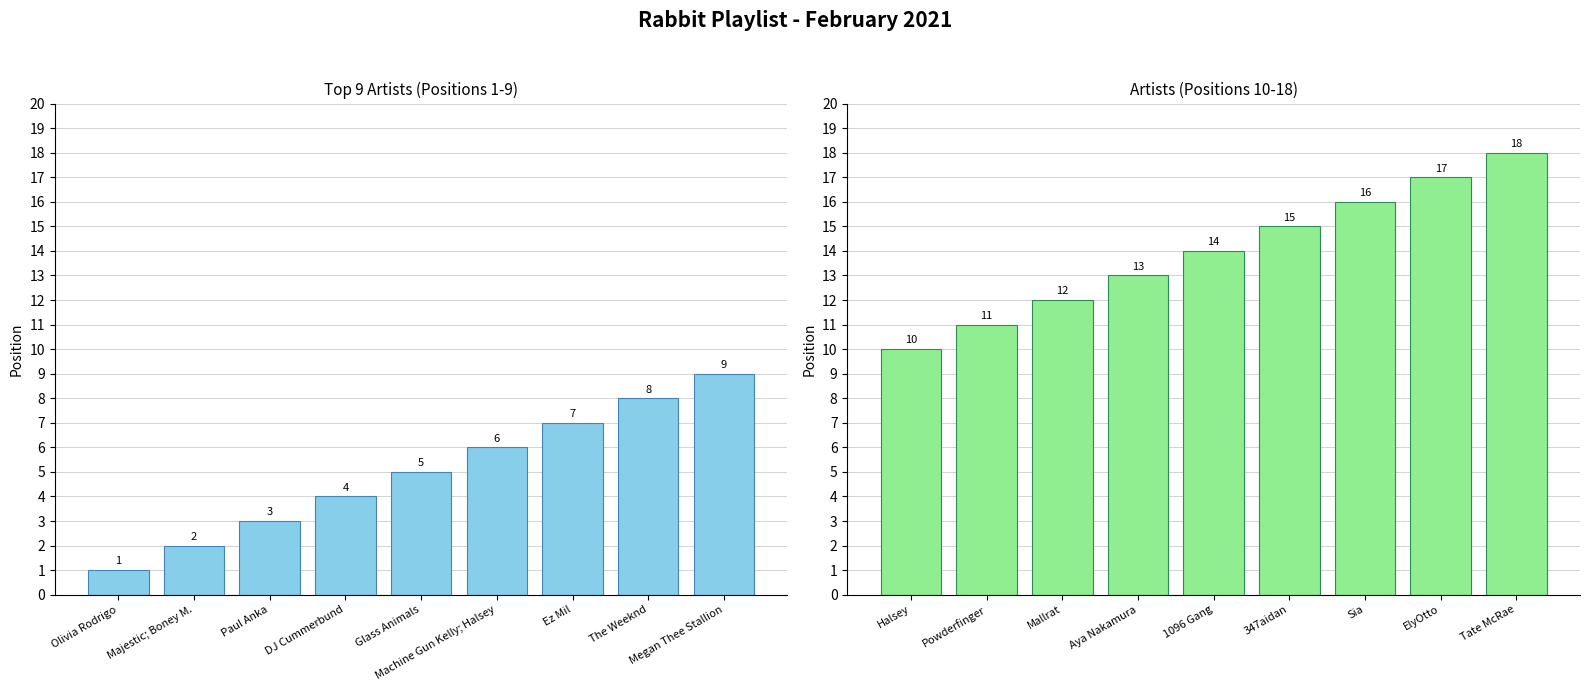

What is the label of the 6th bar from the left?

347aidan